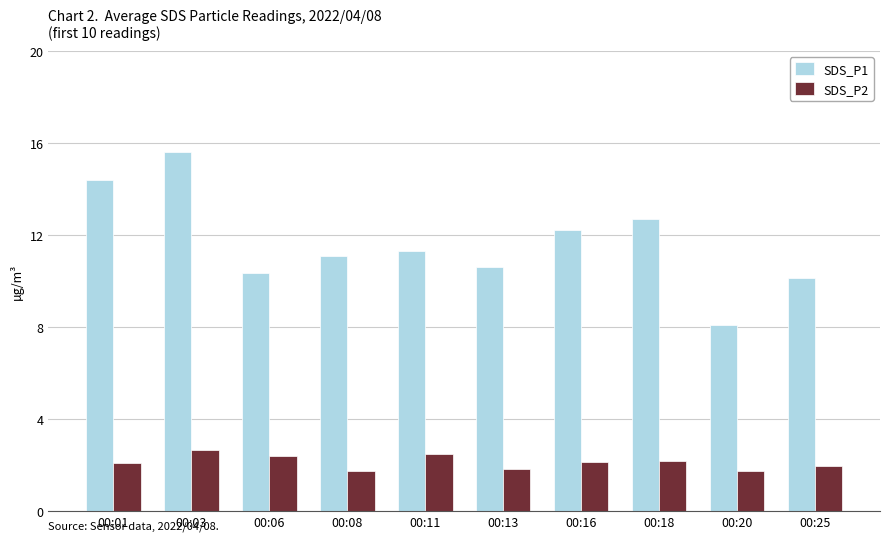

Which series has the largest range (max minus min)?

SDS_P1